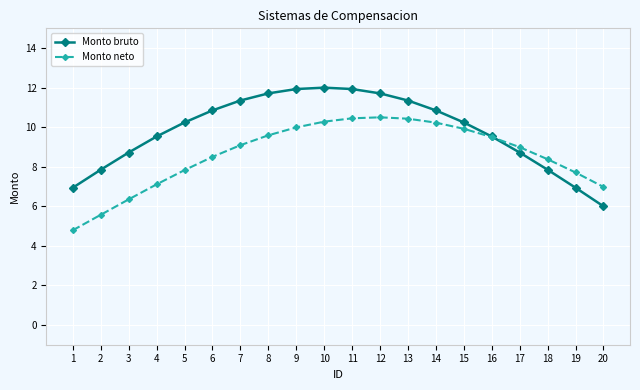

The Monto neto series shows 9.5 at 16. True or false?

True